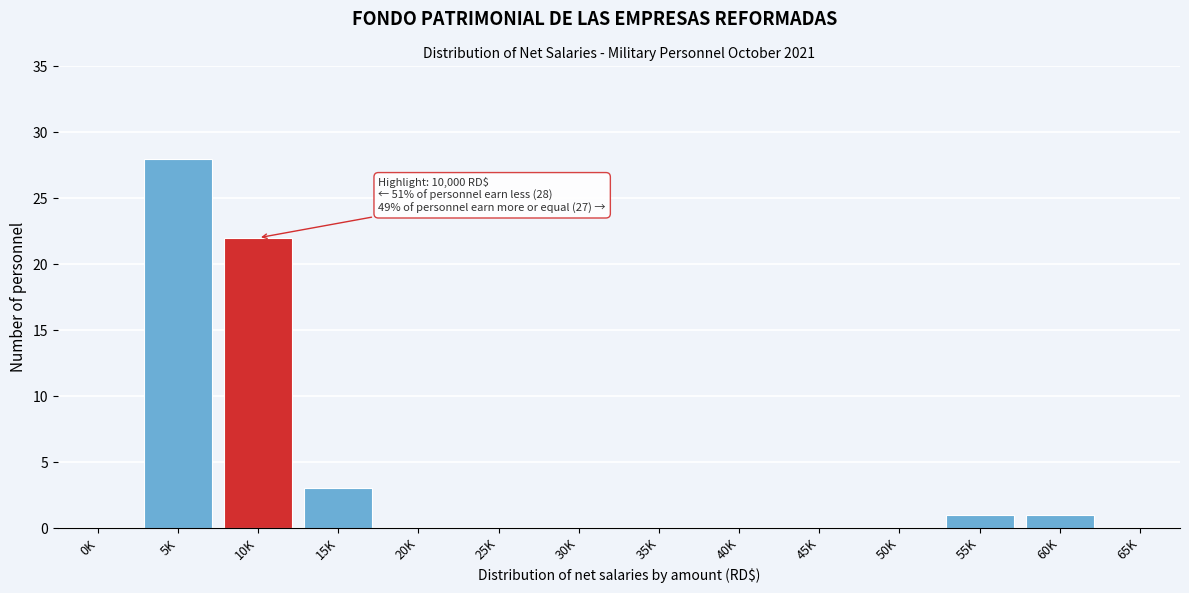

Reading right to left, list all the values displayed in this chart.

65K=0	60K=1	55K=1	50K=0	45K=0	40K=0	35K=0	30K=0	25K=0	20K=0	15K=3	10K=22	5K=28	0K=0